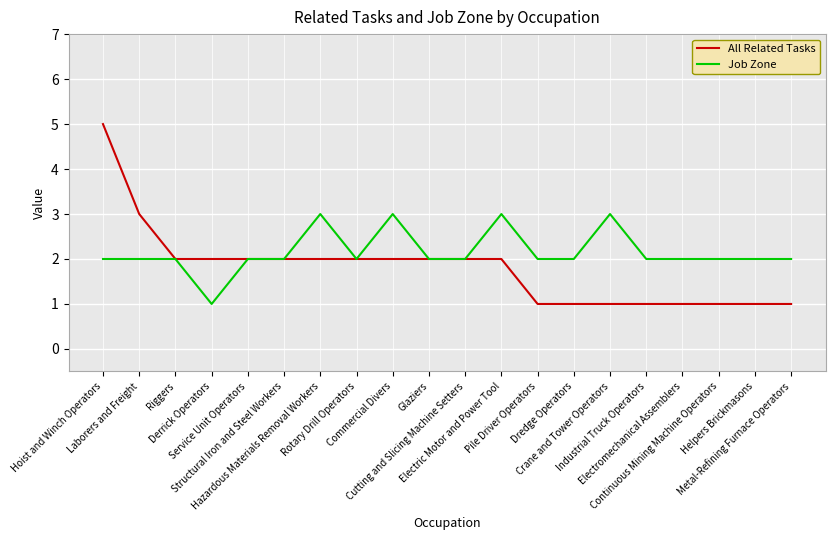

The All Related Tasks series shows 1 at Continuous Mining Machine Operators. True or false?

True